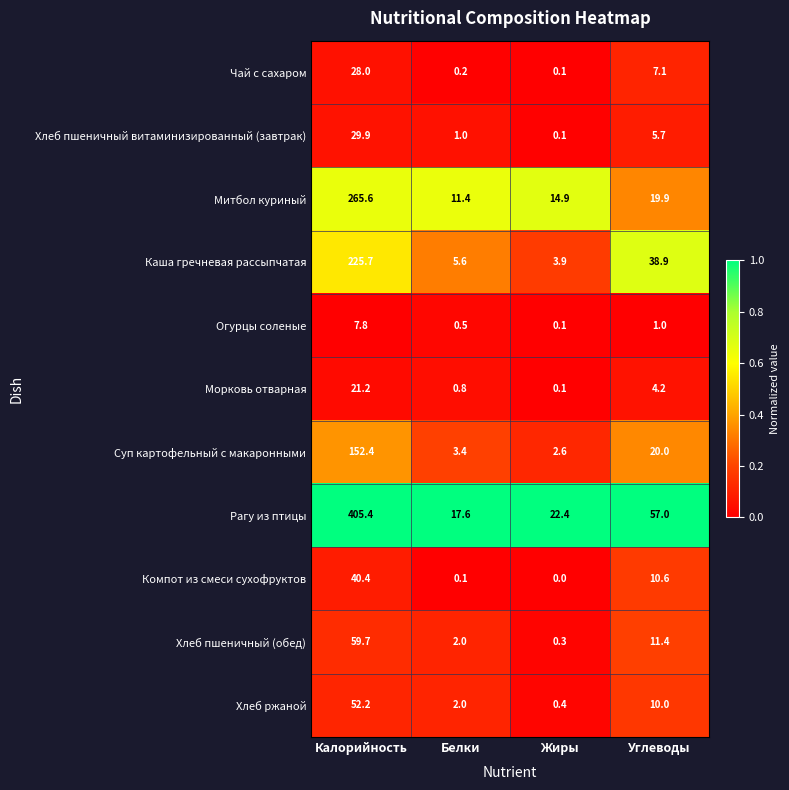

True or false: Компот из смеси сухофруктов has a value of 52.9 at Калорийность.

False